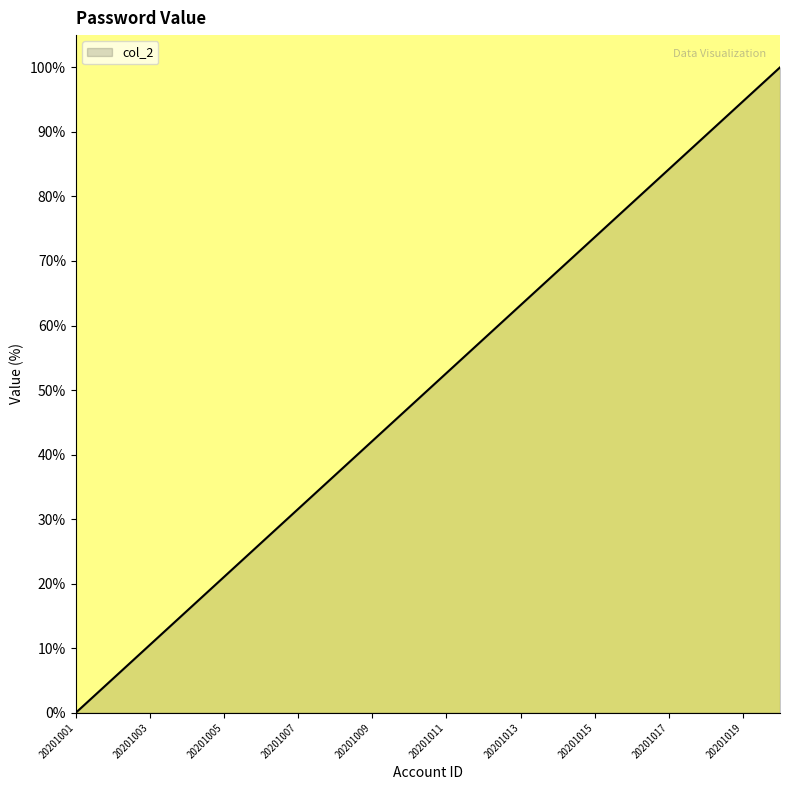

What is the difference between the maximum and minimum values?

100.0